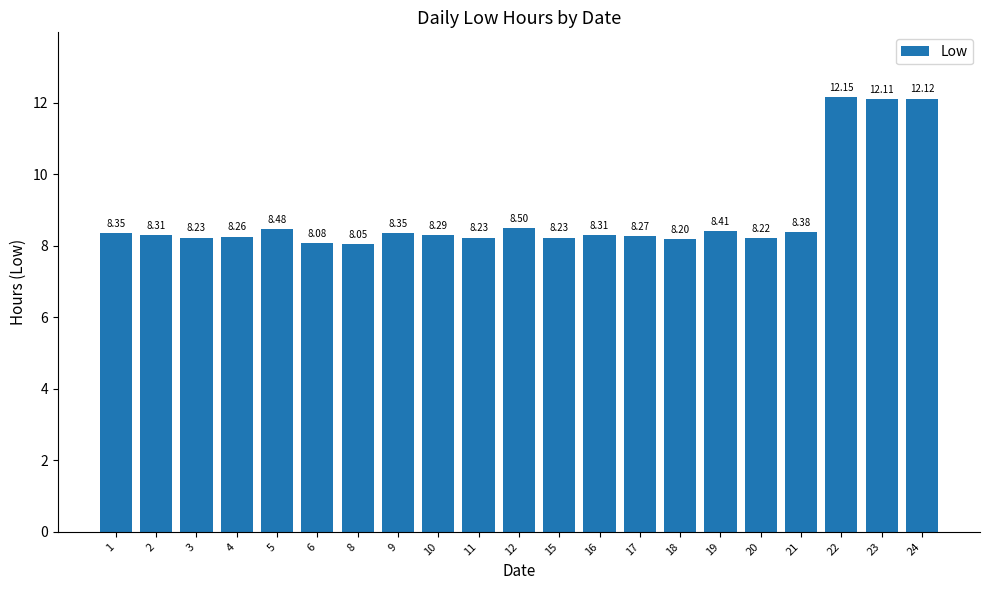

The chart shows a value of 8.1 at 8. True or false?

True